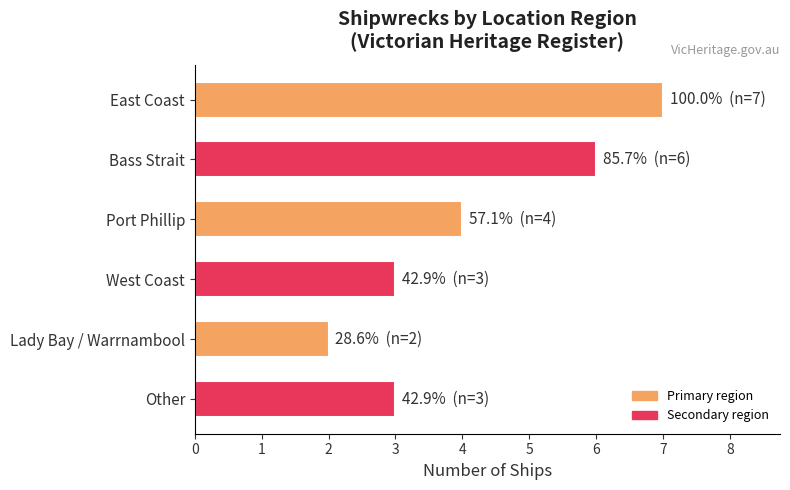

The value at Other is 1. True or false?

False